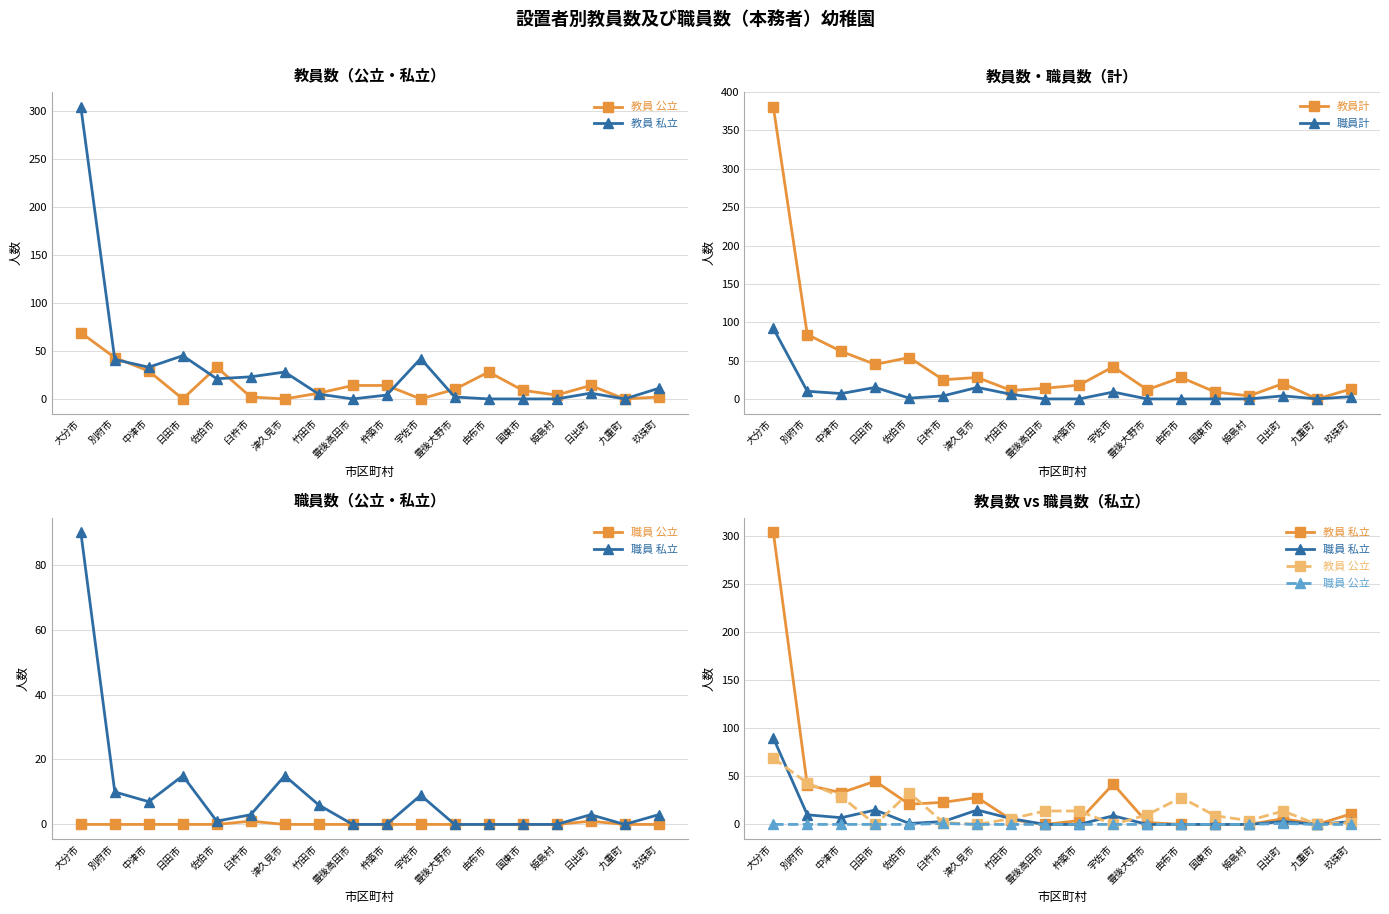

After their last crossing, which series has the higher values: 教員 公立 or 職員計?

教員 公立